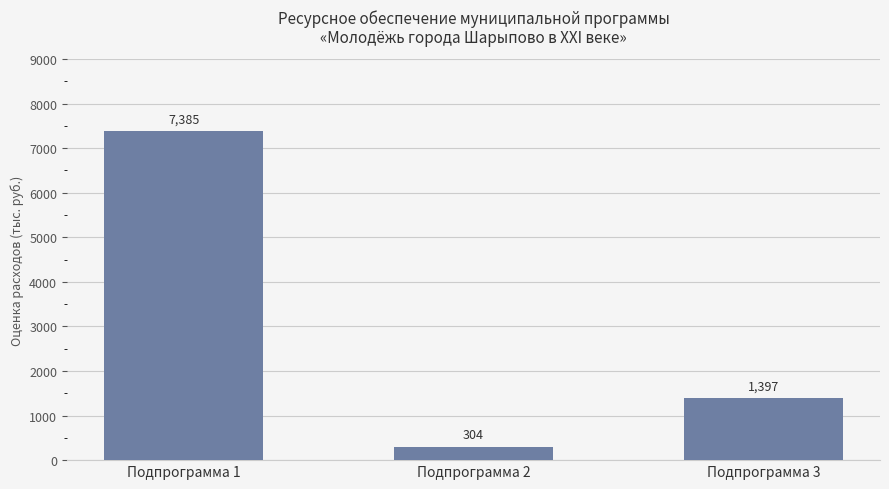

Which category has the lowest value across all series?

Подпрограмма 2